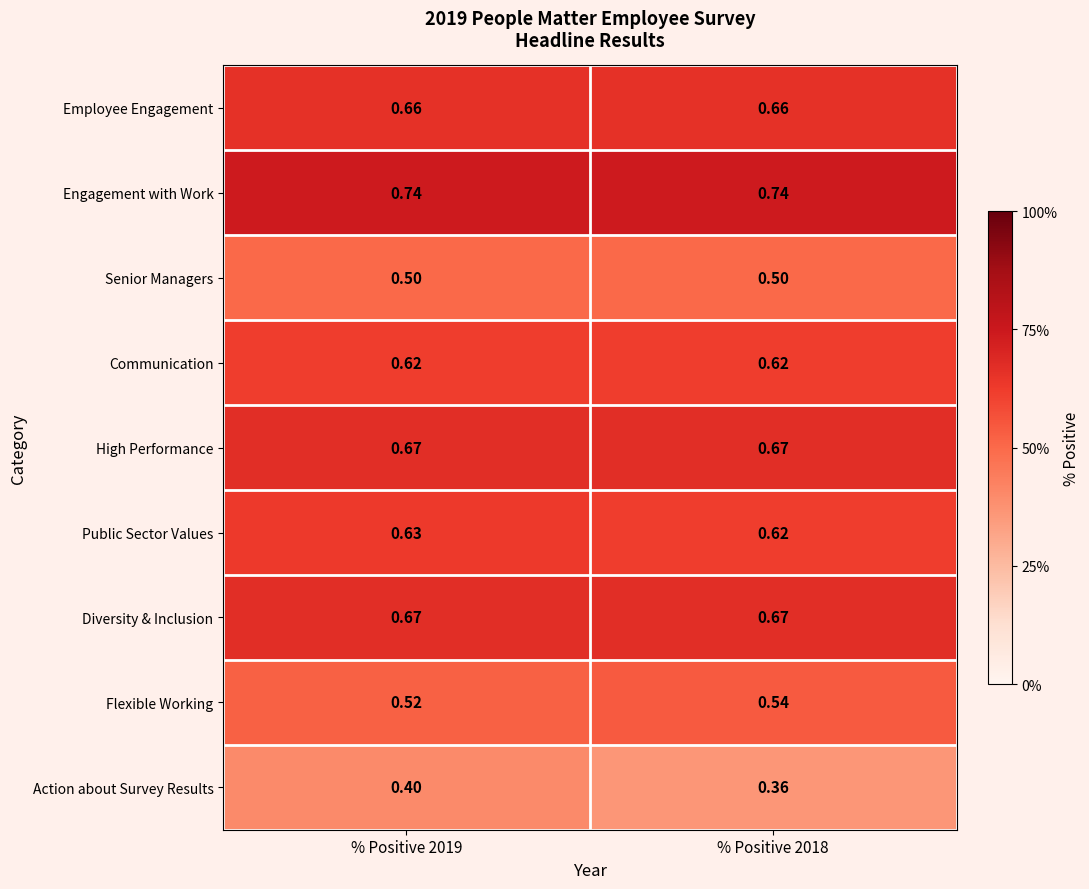

Which series changed the most between % Positive 2019 and % Positive 2018?

Action about Survey Results